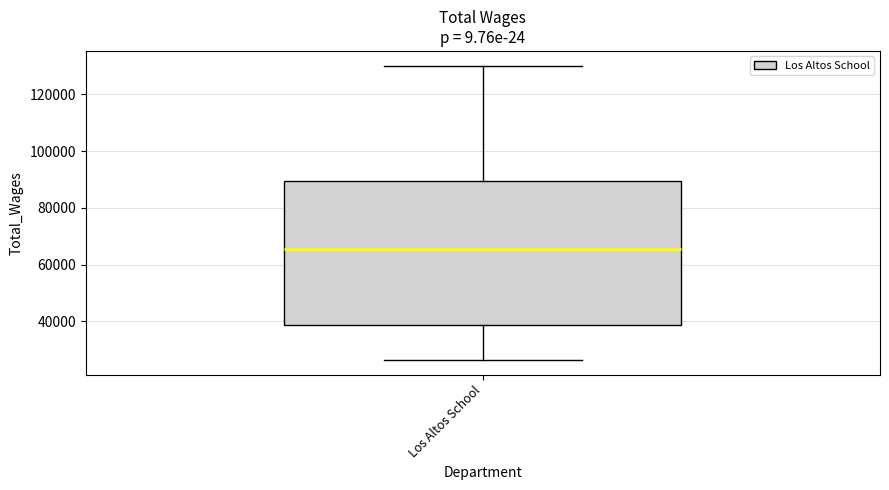

Transcribe this box plot: give where the median line is, the range the box spans, and where the two whiskers end, as read against the y-axis. The values are not printed on the chart, so give them approximately, as read against the axis.

median 66000, box 38000 to 90000, whiskers 26000 to 130000